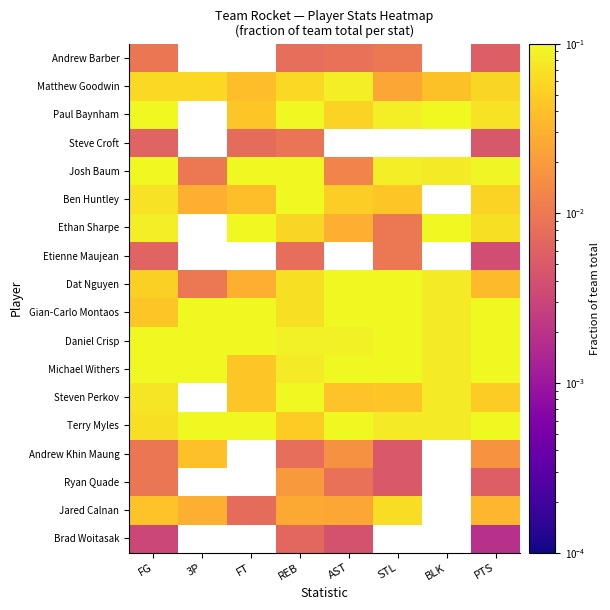

What is the spread (max minus min) of values at REB?

0.1